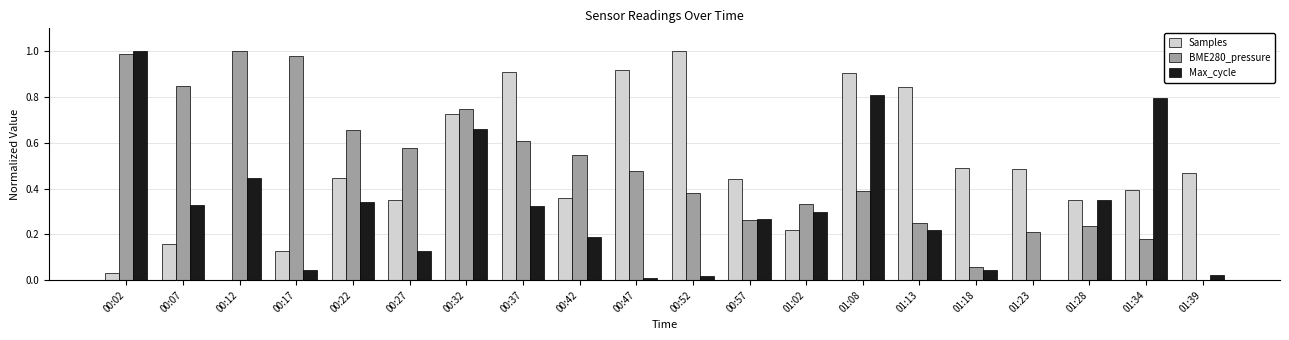

Is it true that Max_cycle equals 0.0 at 00:17?

True